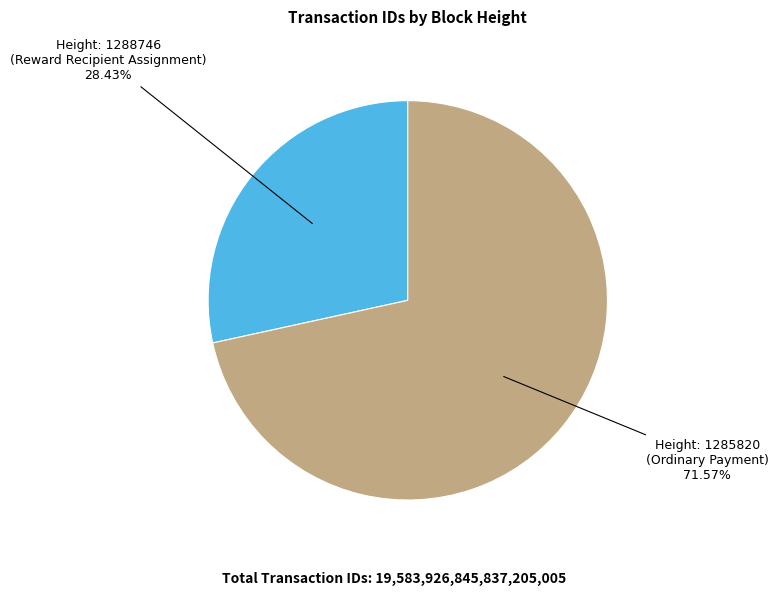

Is there a majority slice in this chart?

Yes